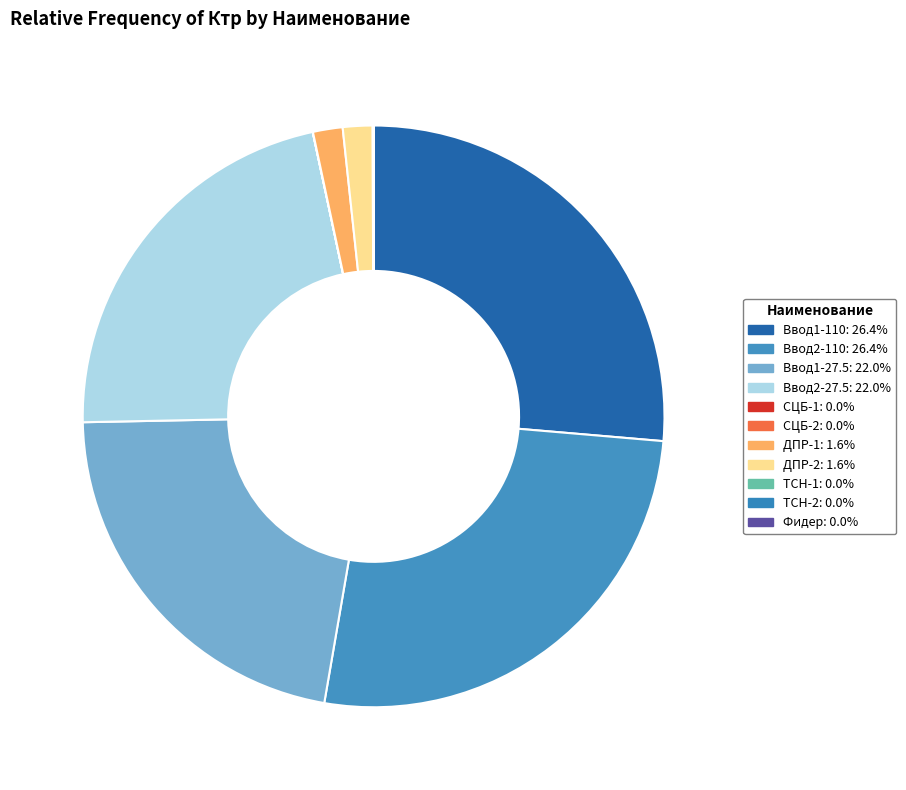

To the nearest percent, what percentage of the pie is Ввод2-27.5?

22%